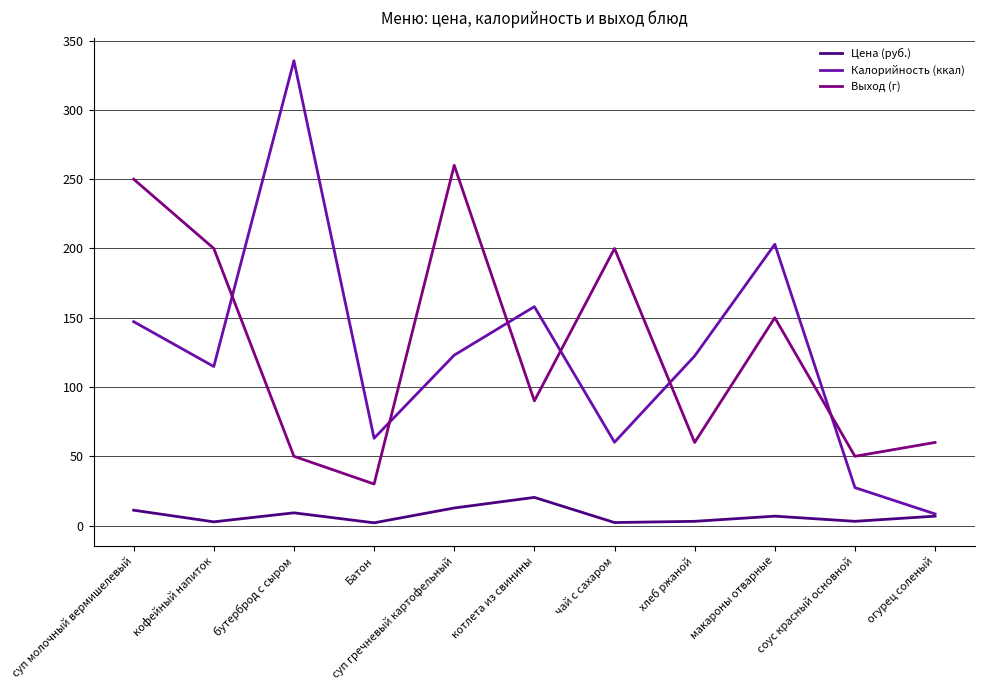

At which label does Калорийность (ккал) first exceed 122?

суп молочный вермишелевый